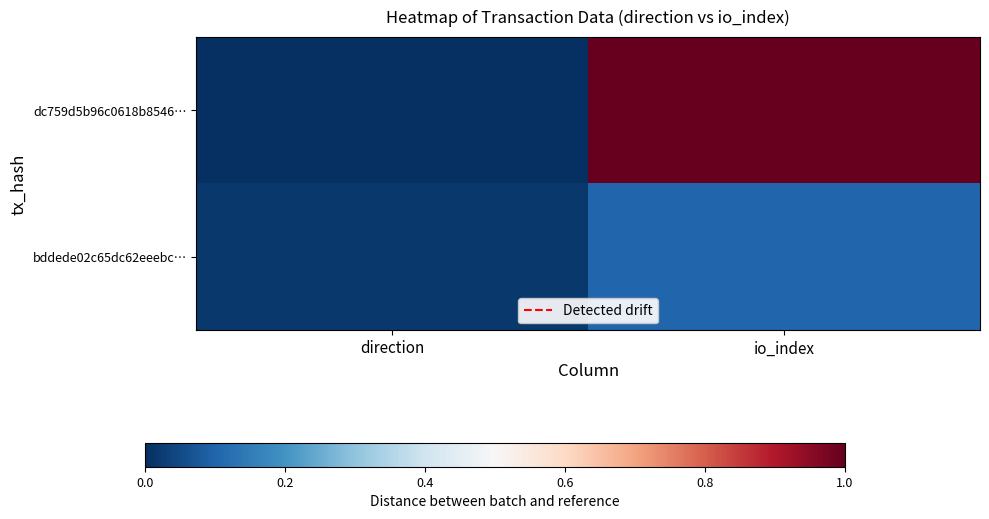

At io_index, list the series in order from smallest to largest.

bddede02c65dc62eeebc…, dc759d5b96c0618b8546…